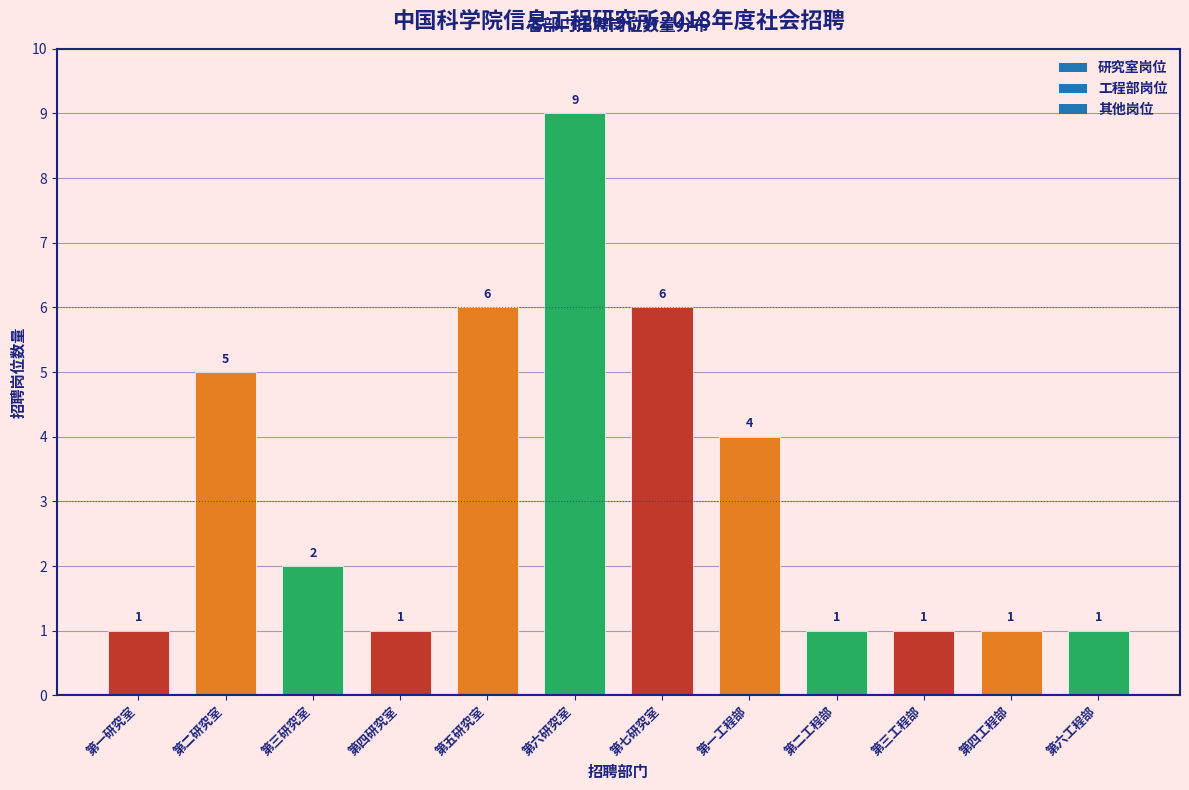

Reading left to right, extract all data points from this chart.

1	5	2	1	6	9	6	4	1	1	1	1